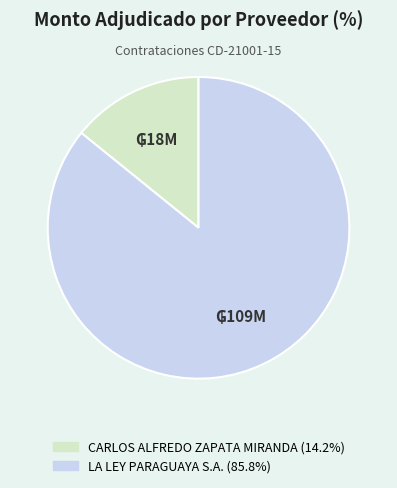

Between LA LEY PARAGUAYA S.A. and CARLOS ALFREDO ZAPATA MIRANDA, which is larger?

LA LEY PARAGUAYA S.A.